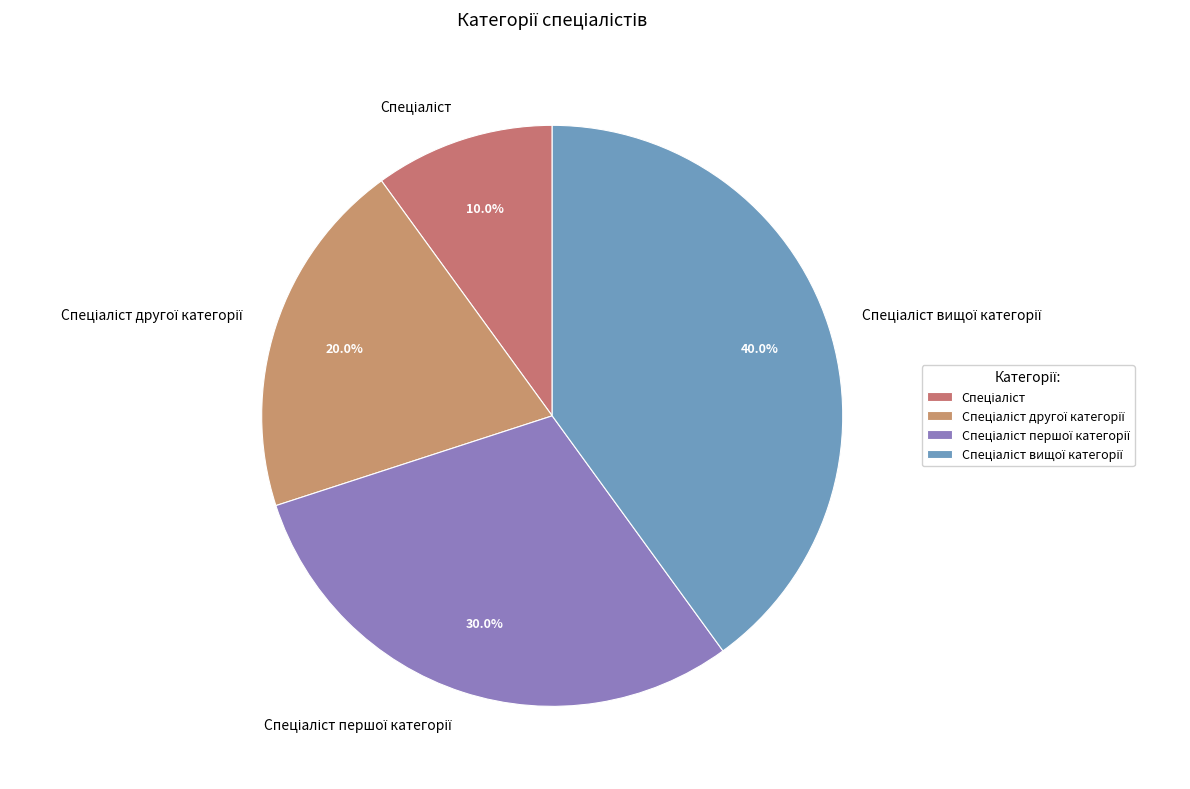

Is there a majority slice in this chart?

No